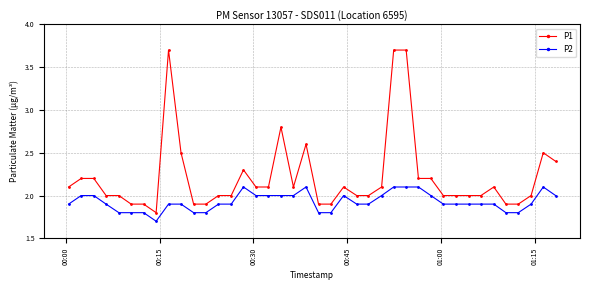

What is the difference between the second highest and second lowest values in the P1 series?

1.8